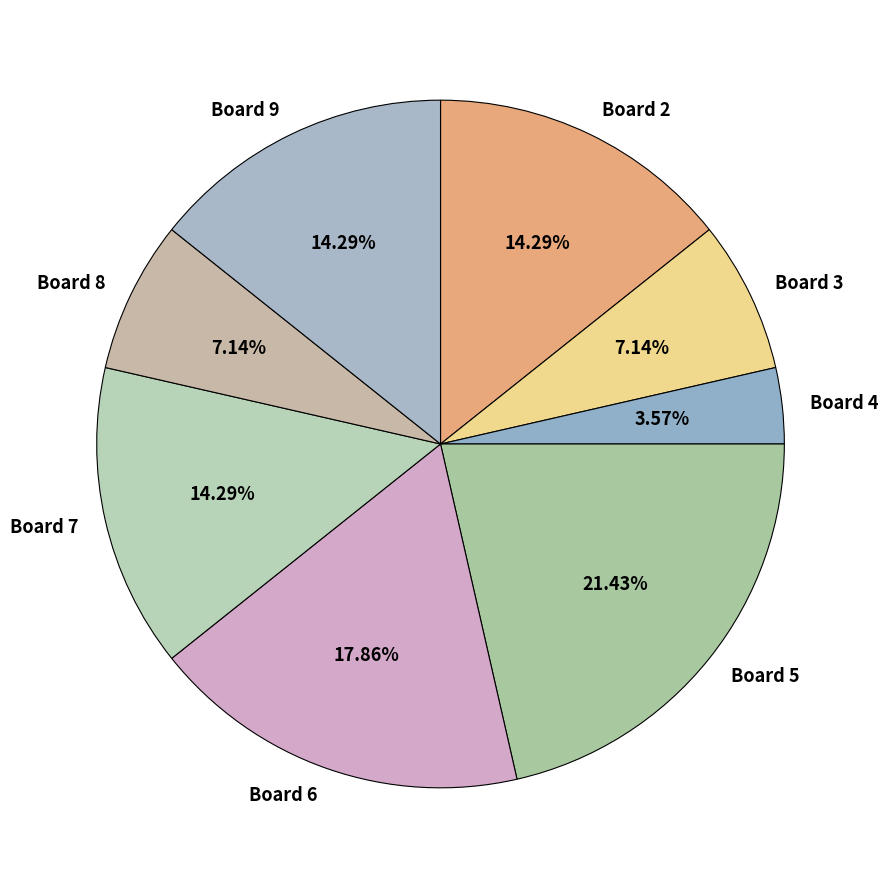

How many segments does this pie chart have?

8